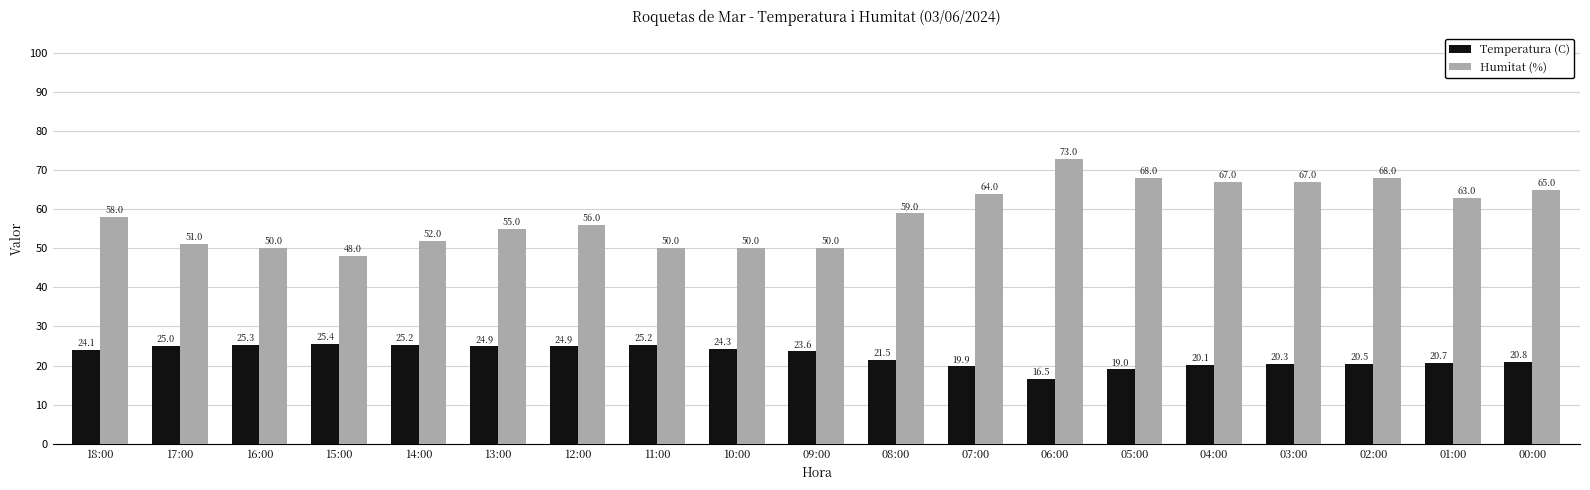

At how many categories does at least one series exceed 71?

1